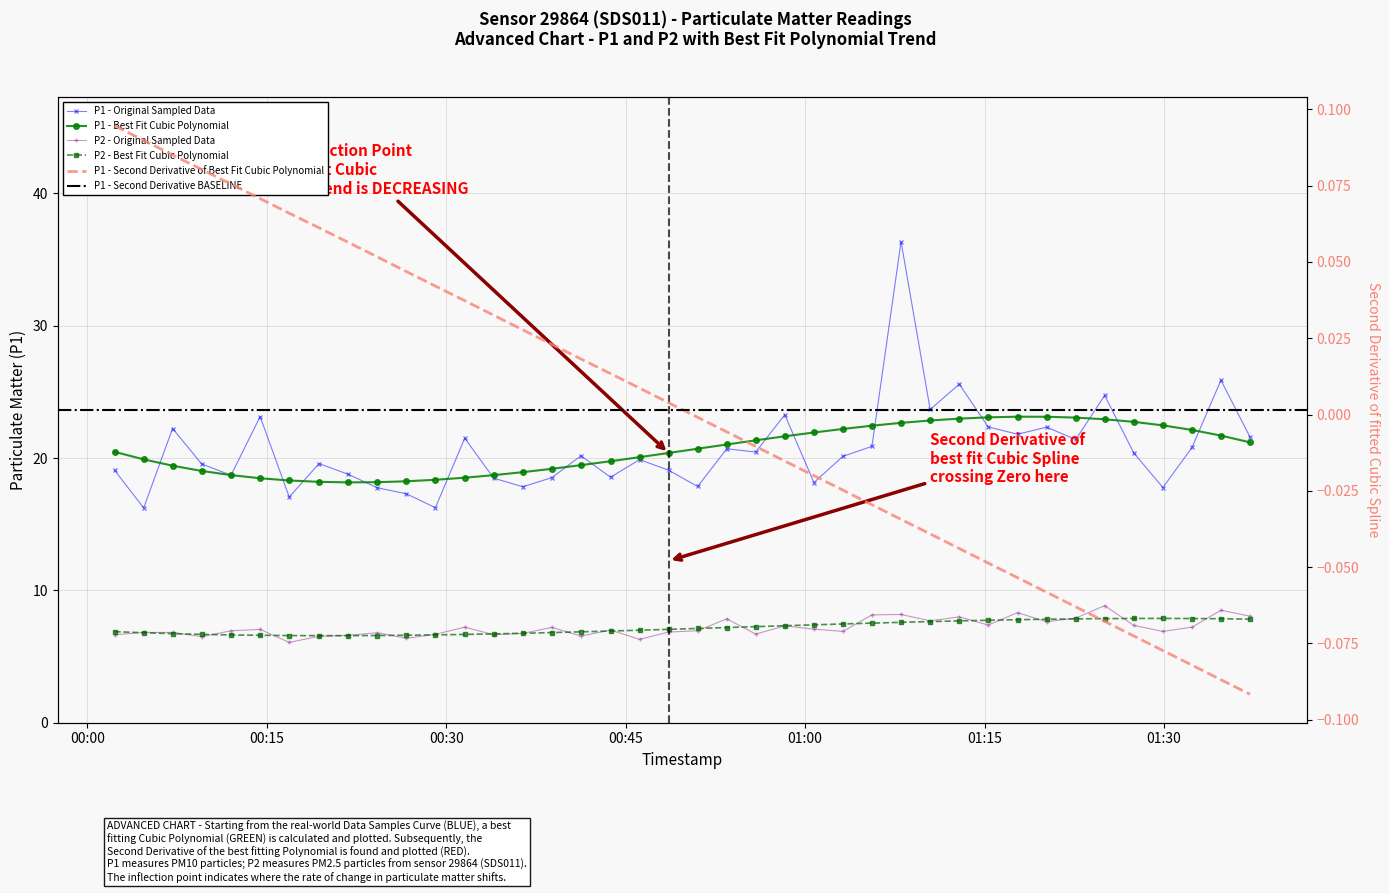

How many interior local peaks does the P2 series have?

12